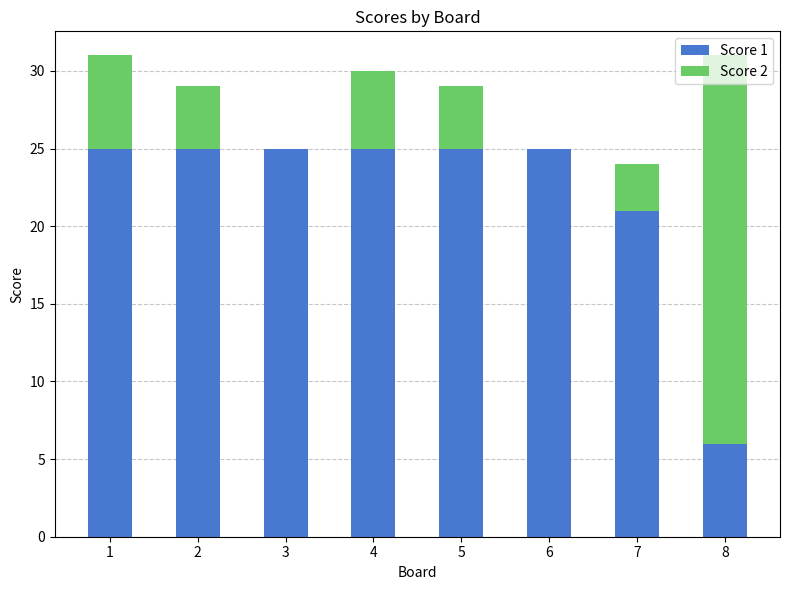

What is the highest value of the Score 1 series?

25